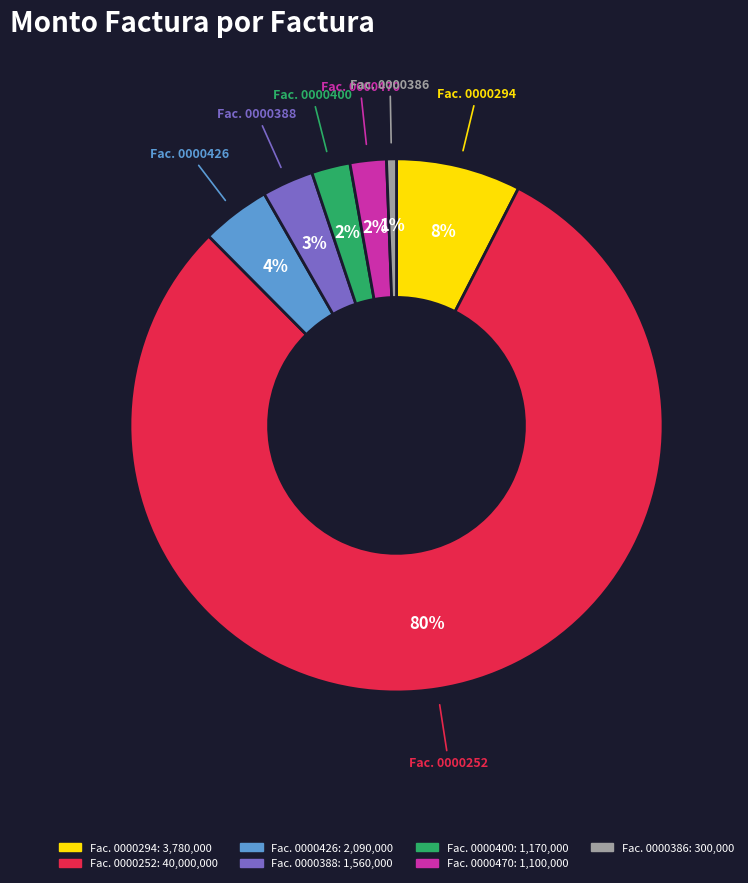

What is the largest slice in the pie chart?

Fac. 0000252